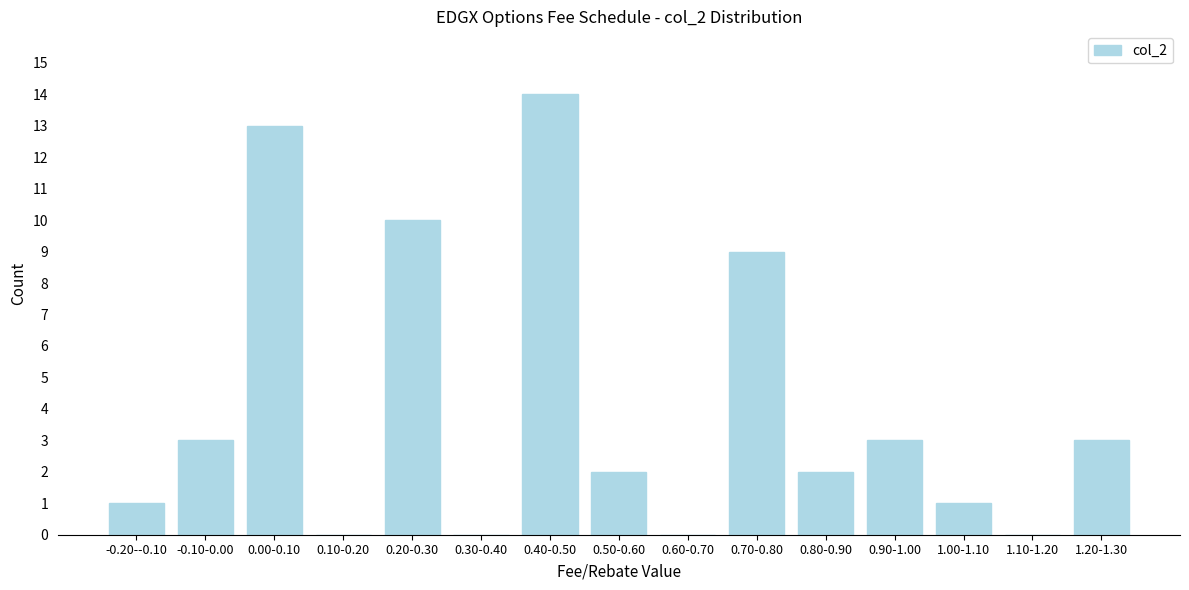

Reading right to left, what are all the values shown in this chart?

1.20-1.30=3	1.10-1.20=0	1.00-1.10=1	0.90-1.00=3	0.80-0.90=2	0.70-0.80=9	0.60-0.70=0	0.50-0.60=2	0.40-0.50=14	0.30-0.40=0	0.20-0.30=10	0.10-0.20=0	0.00-0.10=13	-0.10-0.00=3	-0.20--0.10=1